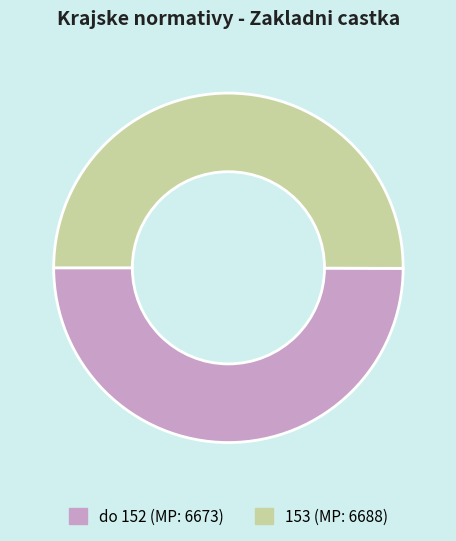

Do 153 (MP: 6688) and do 152 (MP: 6673) together represent more than half of the pie?

Yes